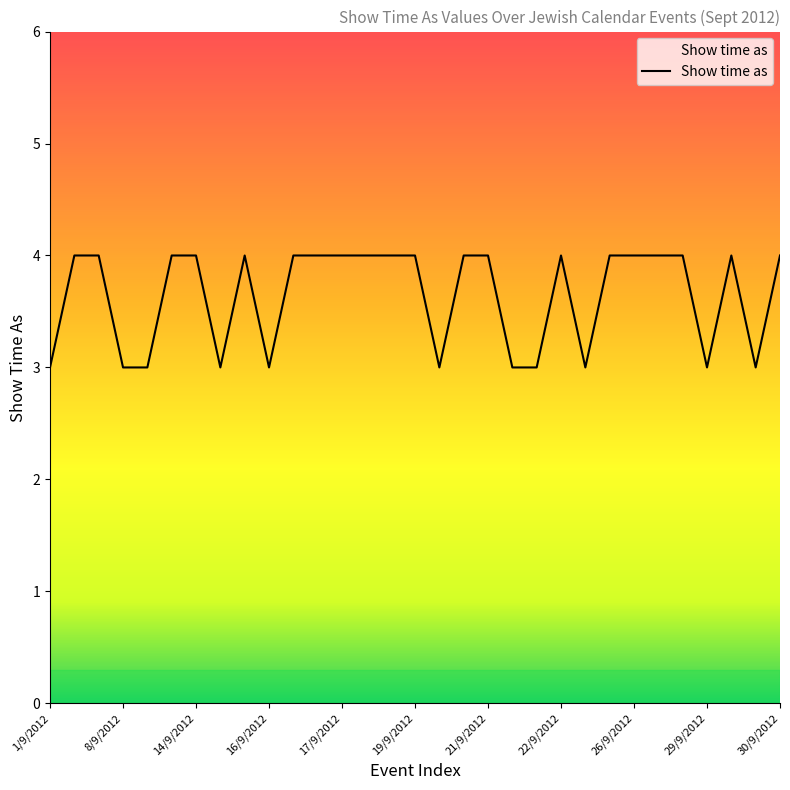

What is the maximum value shown in the chart?

4